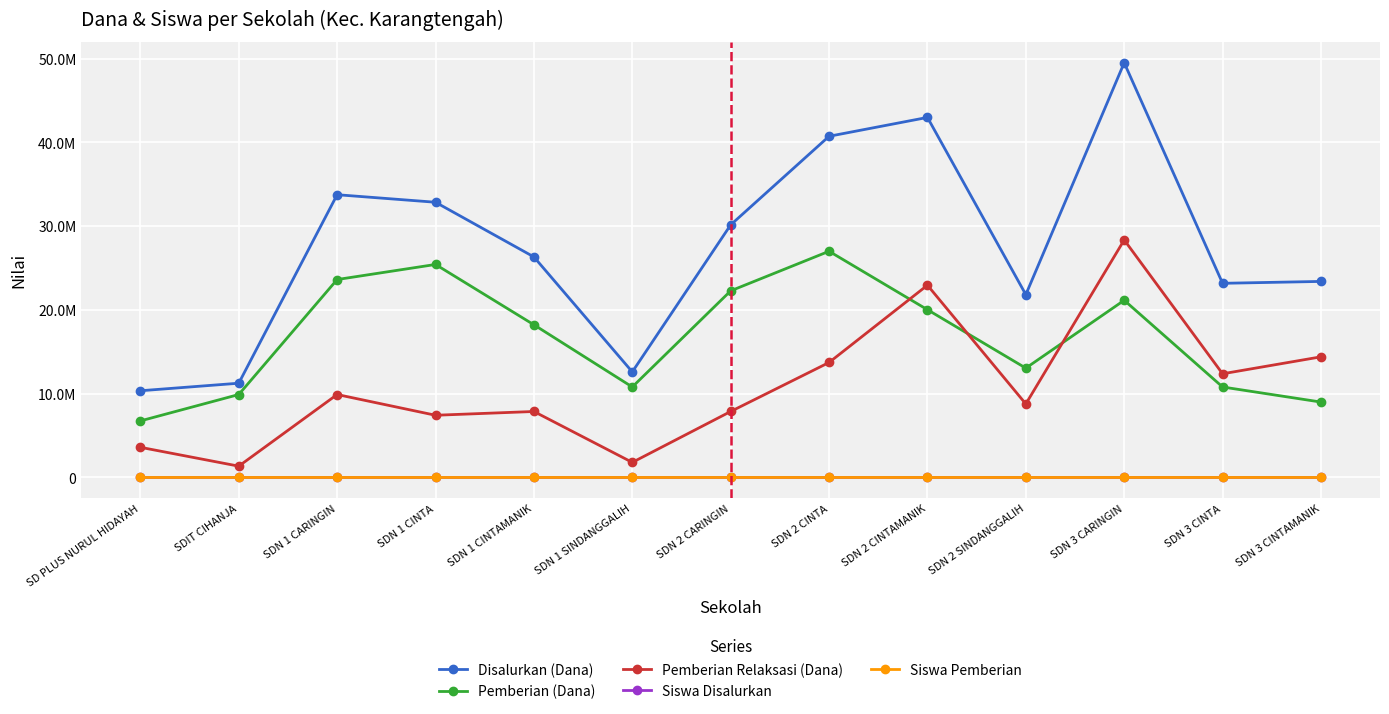

At which label is Disalurkan (Dana) closest to 29925000?

SDN 2 CARINGIN